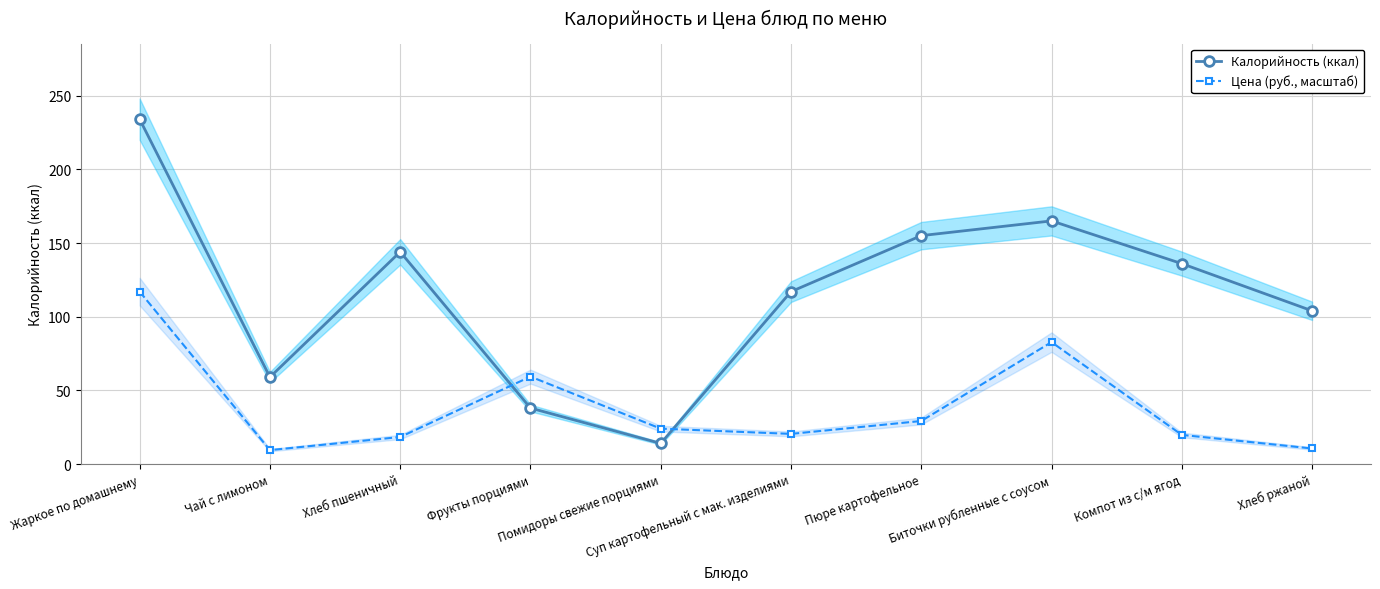

Rank the series at Хлеб ржаной from highest to lowest value.

Калорийность (ккал), Цена (руб., масштаб)